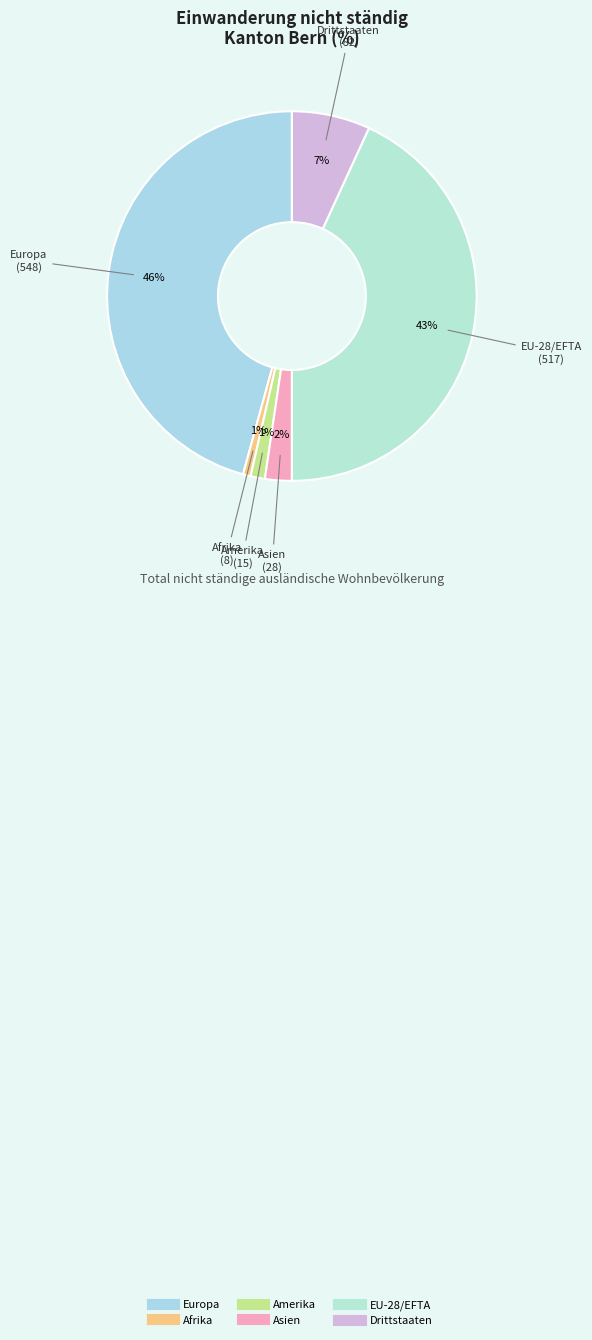

Count the number of slices in the pie.

6